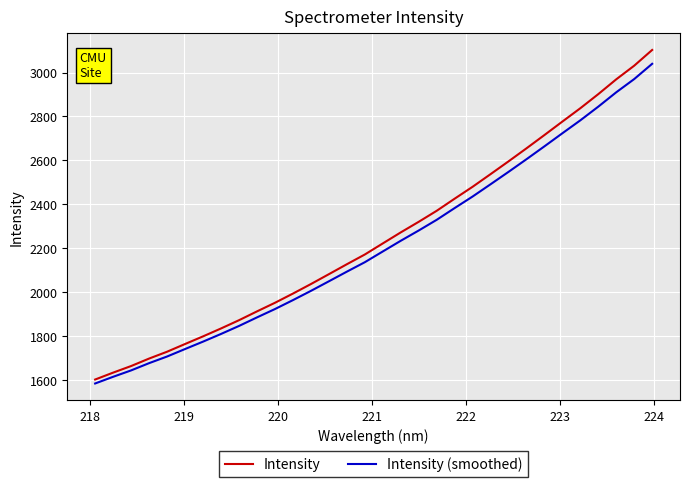

Which series has the largest total across all categories?

Intensity